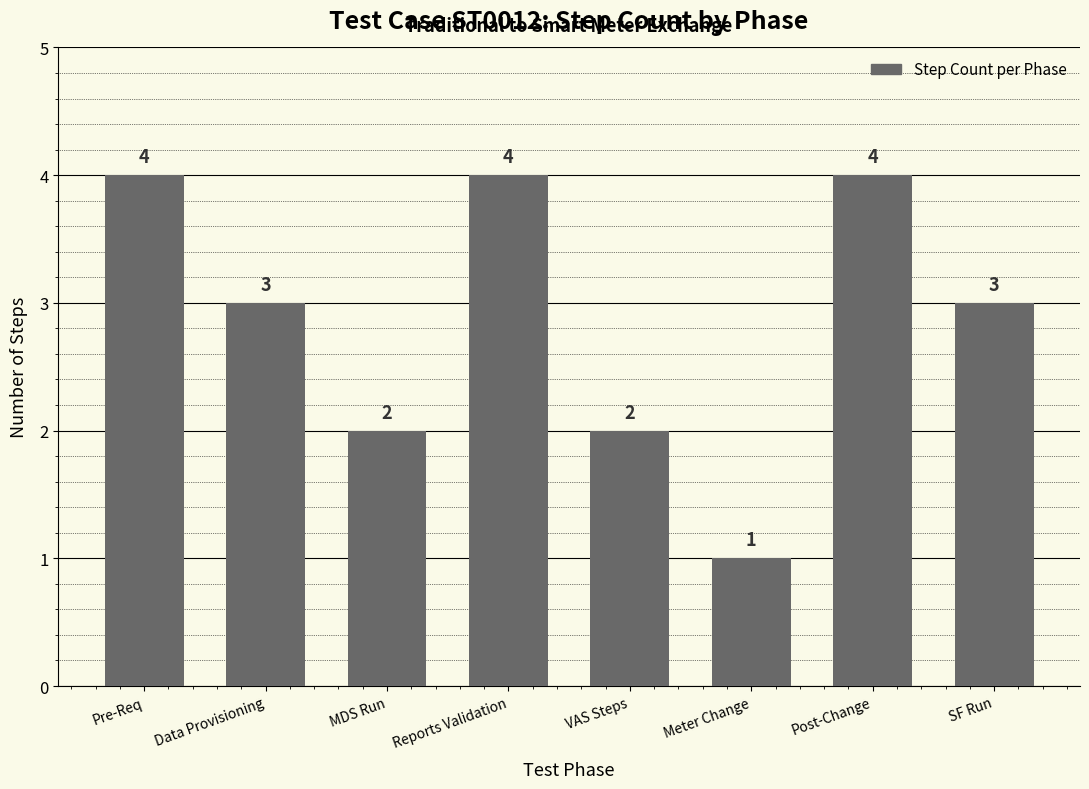

How many bars are there in total?

8